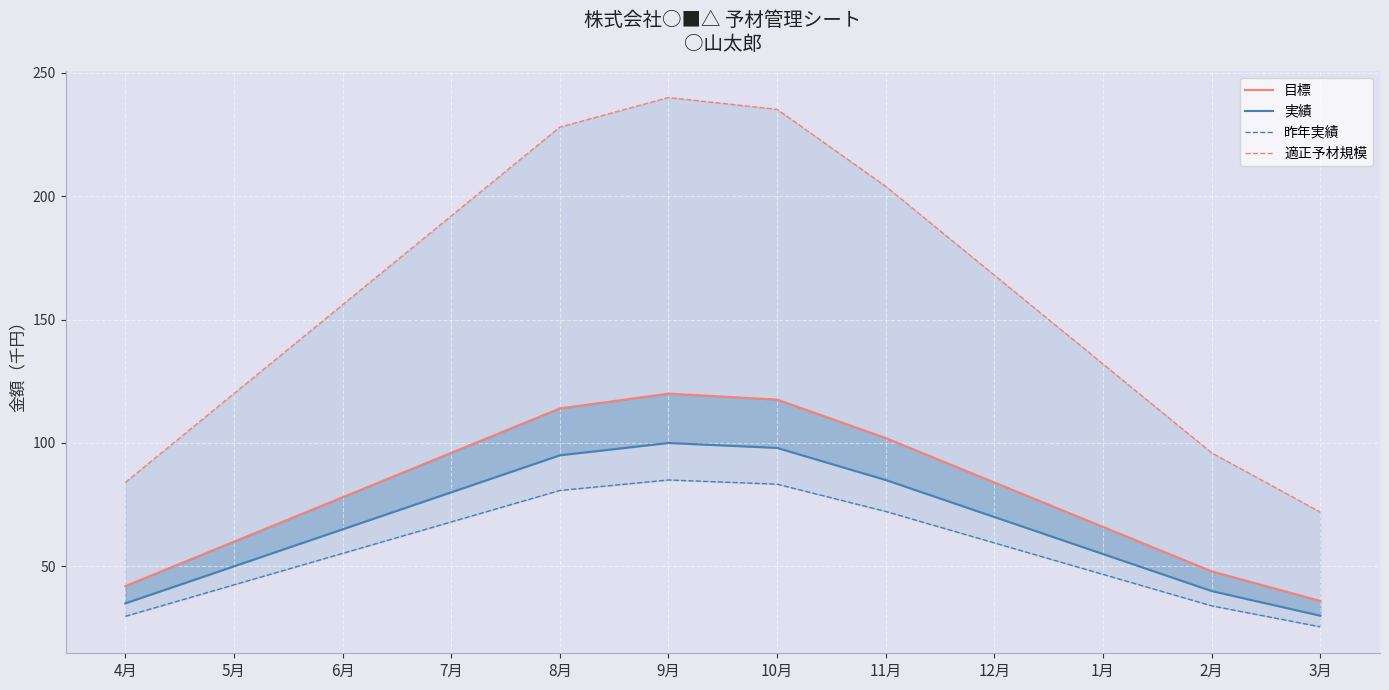

Rank the series at 8月 from highest to lowest value.

適正予材規模, 目標, 実績, 昨年実績